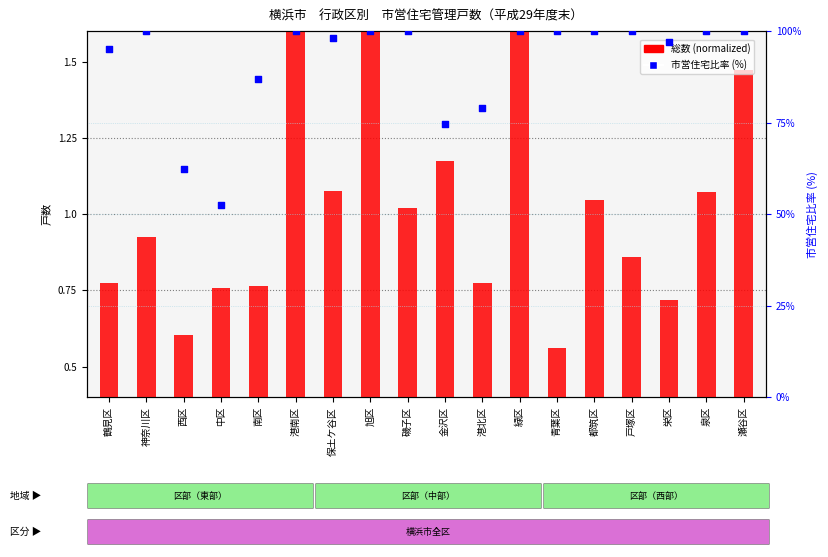

Which series has the widest spread of Y values?

市営住宅比率 (%)